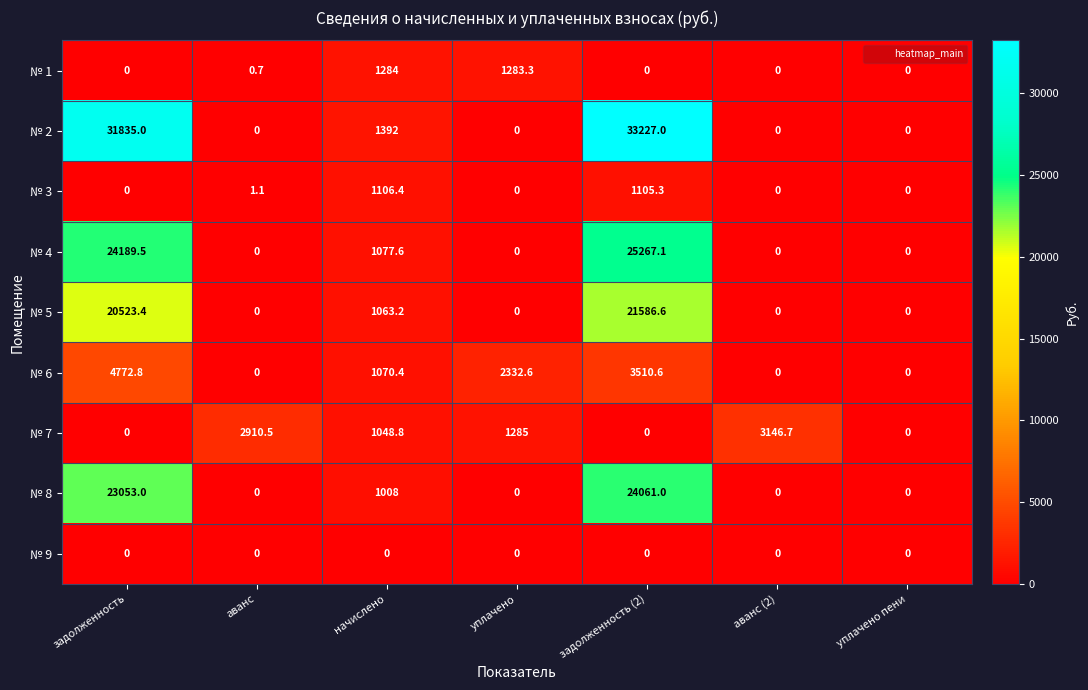

At which category is the sum across all series the highest?

задолженность (2)